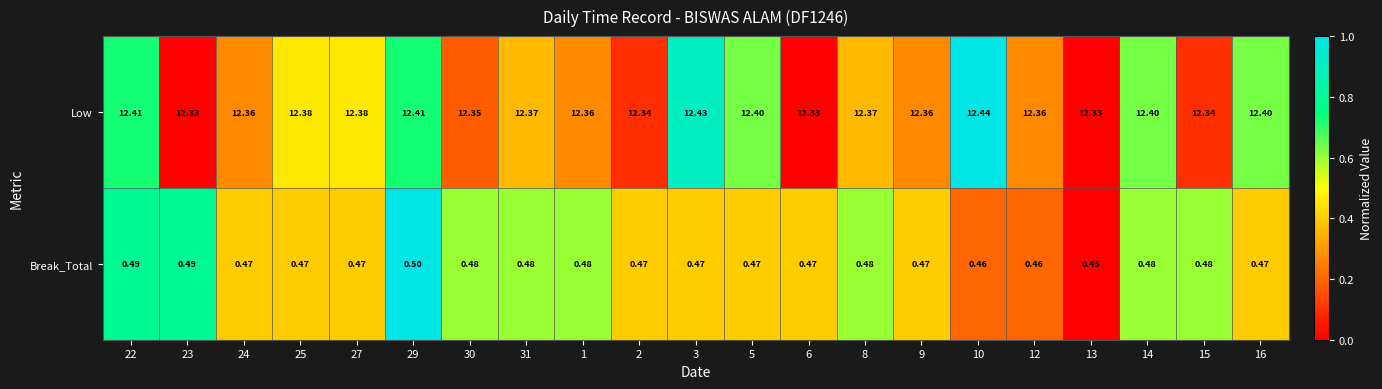

At which category is the sum across all series the highest?

29